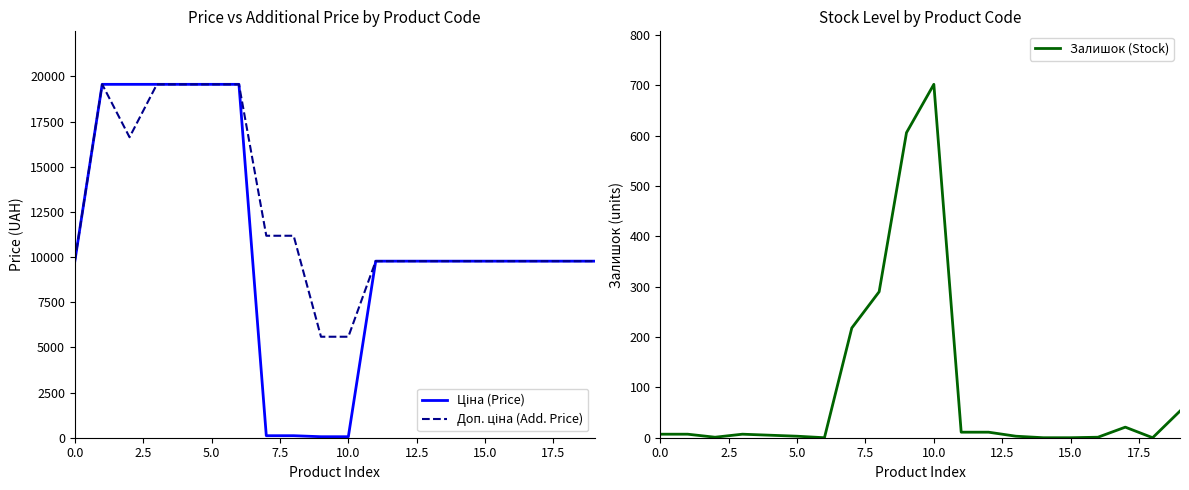

Count the number of categories in the chart.

20